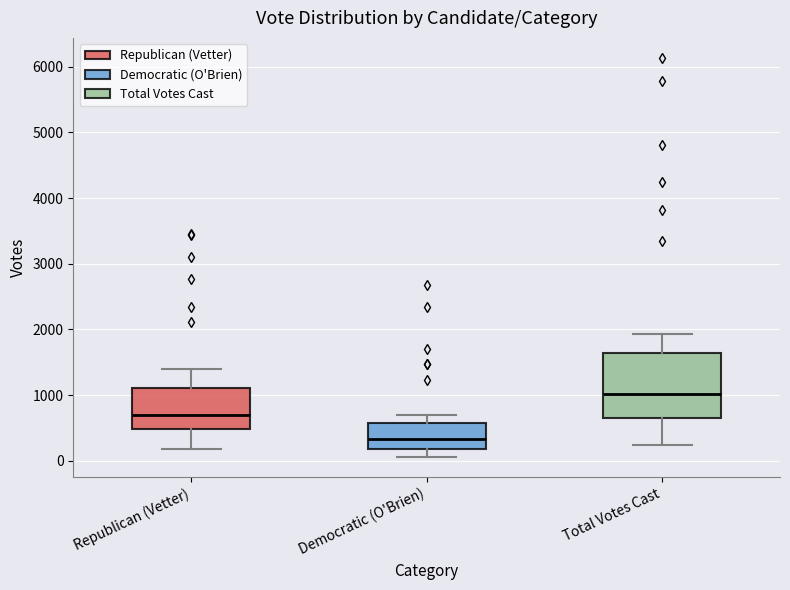

Which box's median line is the highest?

Total Votes Cast